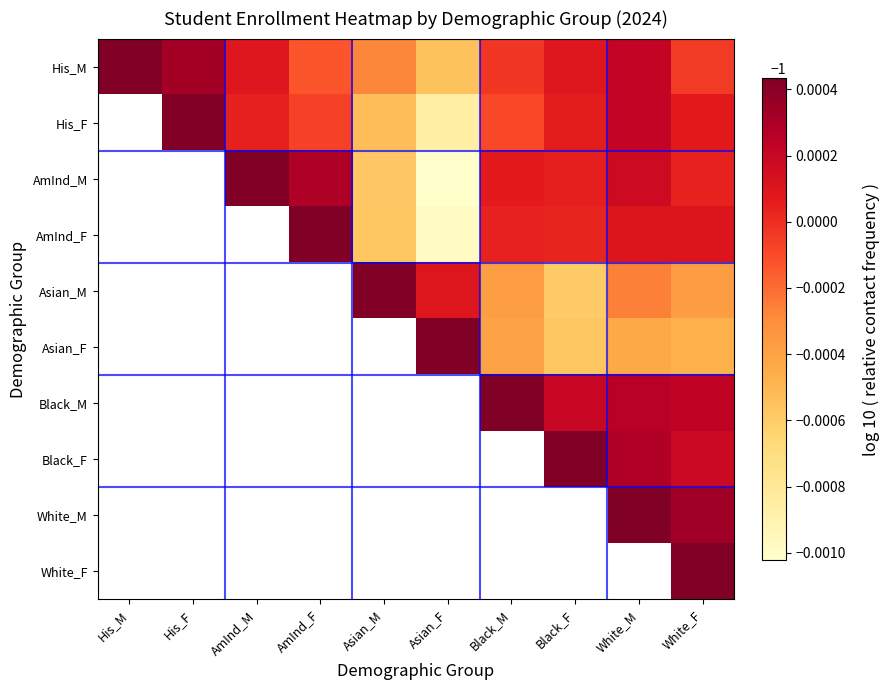

At which category does the chart reach its minimum across all series?

Asian_F